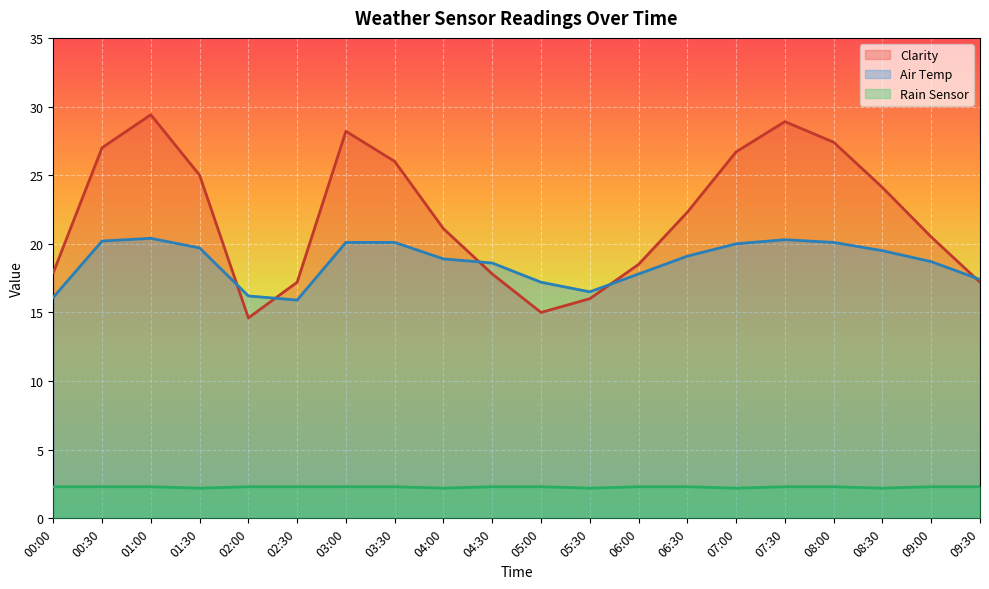

Does the chart display data point markers on the line(s)?

No